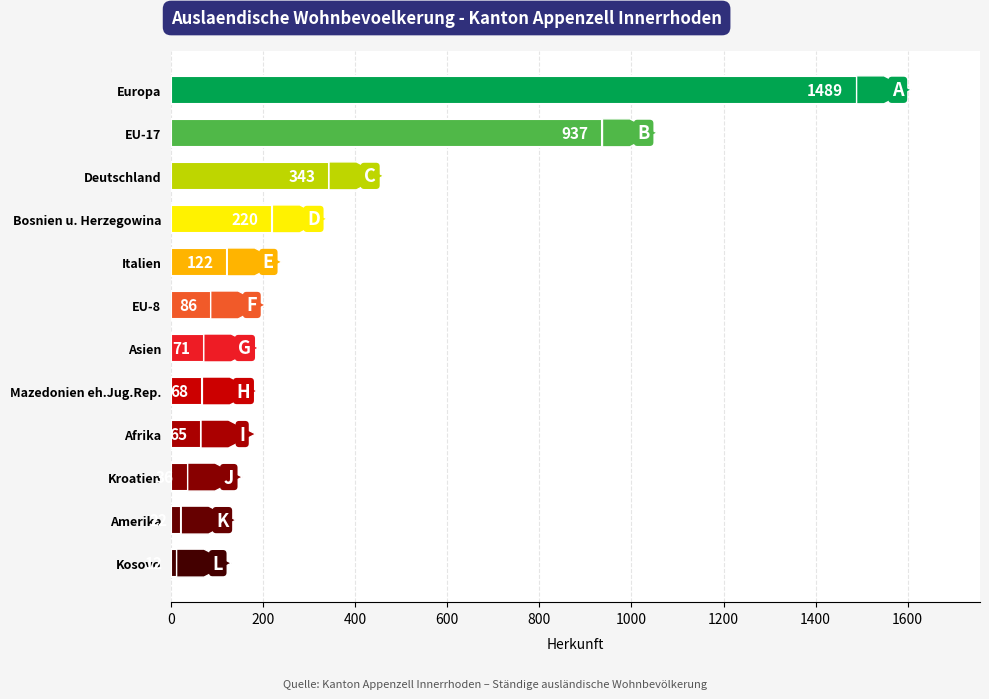

How many data points are less than 86?

6